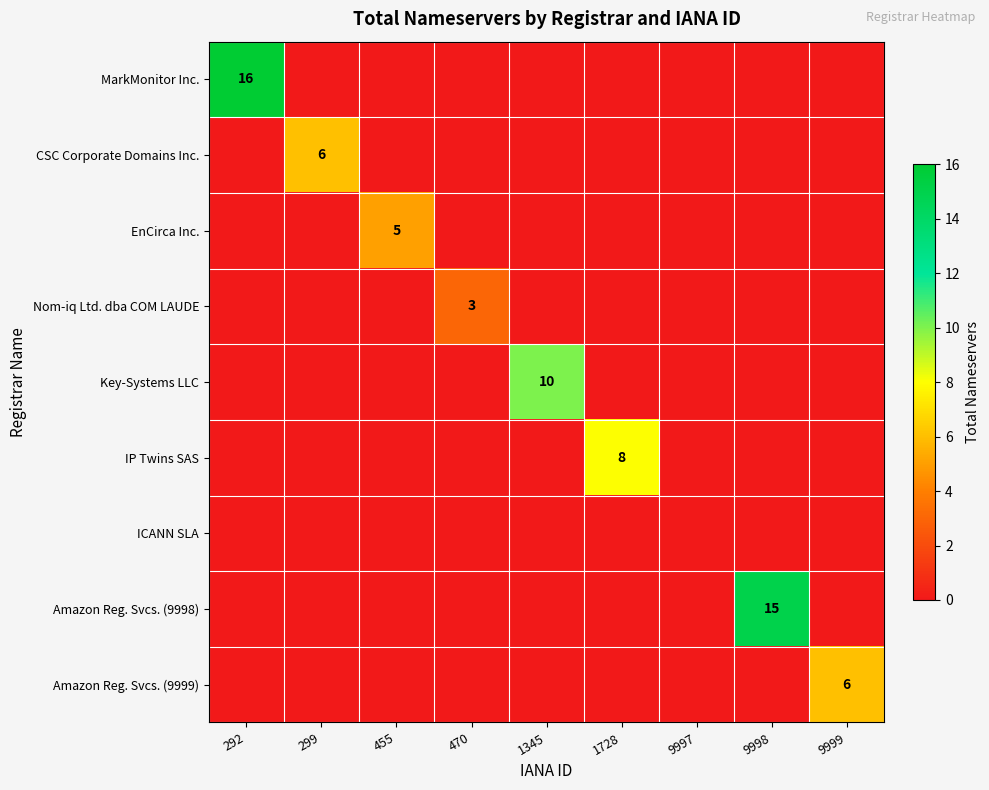

What is the maximum value shown in the chart?

16